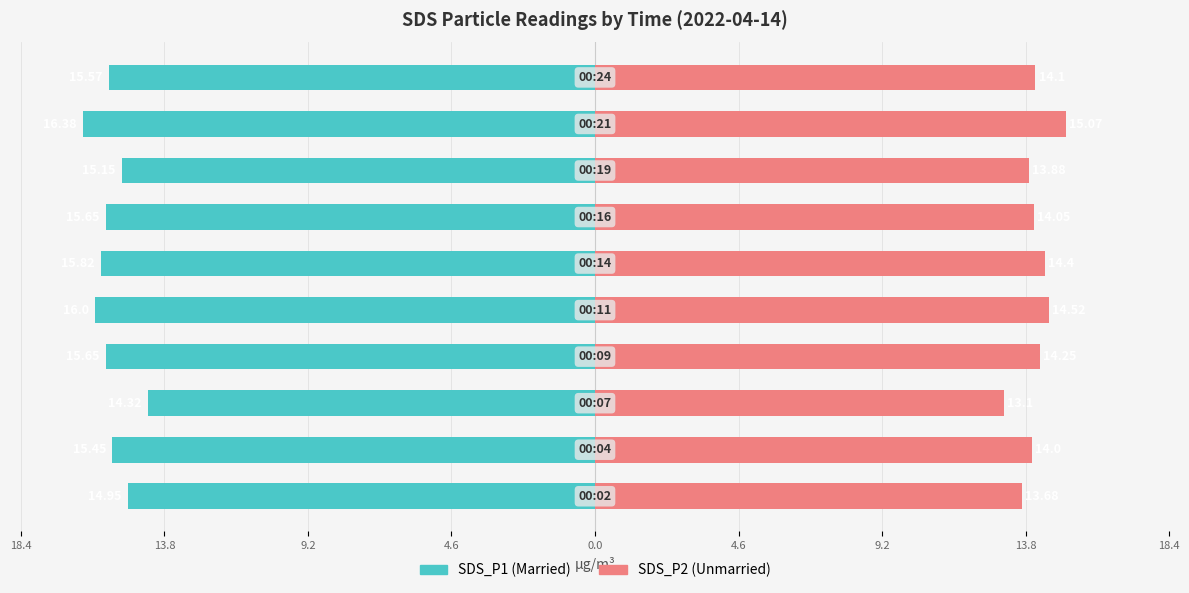

Reading right to left, extract all data points from this chart.

SDS_P1: -15.6	-16.4	-15.2	-15.7	-15.8	-16.0	-15.7	-14.3	-15.4	-14.9
SDS_P2: 14.1	15.1	13.9	14.1	14.4	14.5	14.2	13.1	14.0	13.7